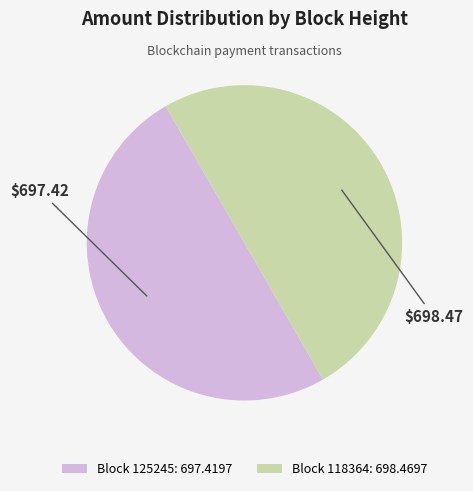

Do Block 125245: 697.4197 and Block 118364: 698.4697 together represent more than half of the pie?

Yes